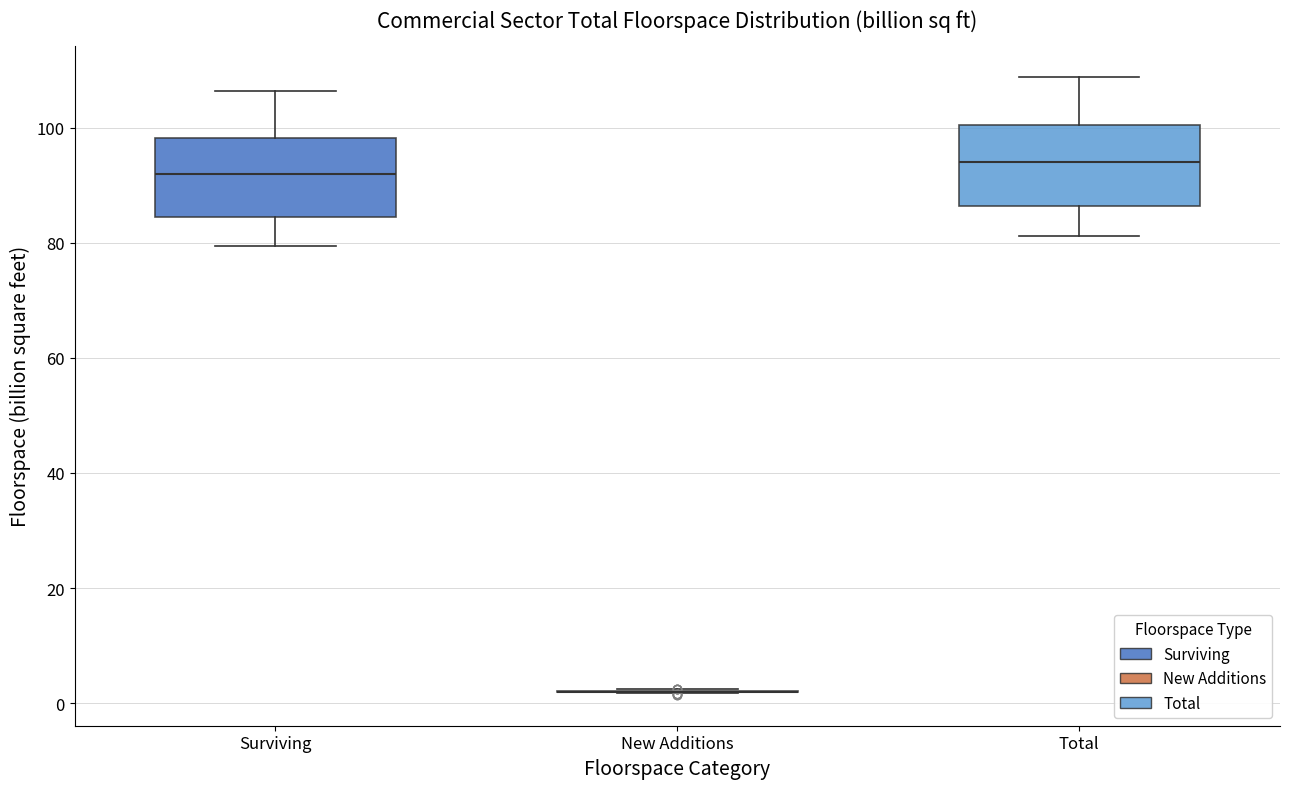

Reading left to right, read every box against the y-axis: the position of its median line, the range the box covers, and the ends of its whiskers. The values are not printed on the chart, so give them approximately, as read against the axis.

Surviving: median 92, box 84 to 98, whiskers 80 to 106
New Additions: box collapsed to a line at 2, whiskers 2 to 2
Total: median 94, box 86 to 100, whiskers 82 to 108